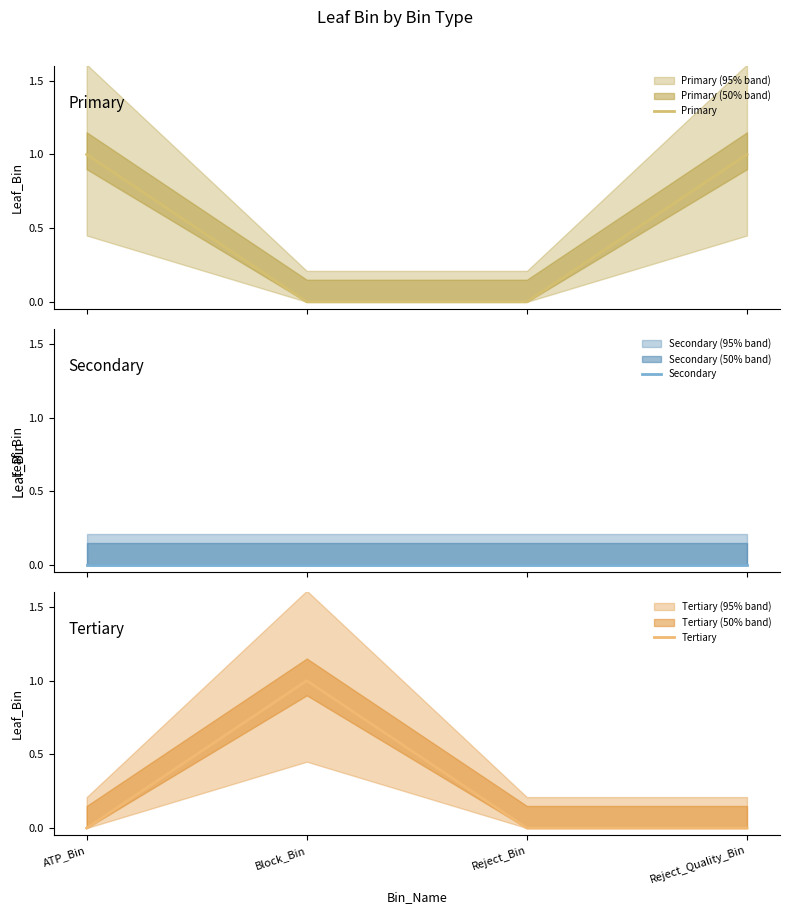

Rank the series by their average value, from lowest to highest.

Secondary, Tertiary, Primary